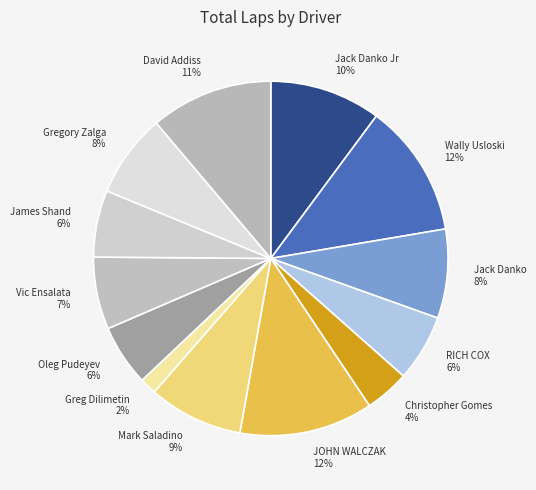

How many slices are in this pie chart?

13